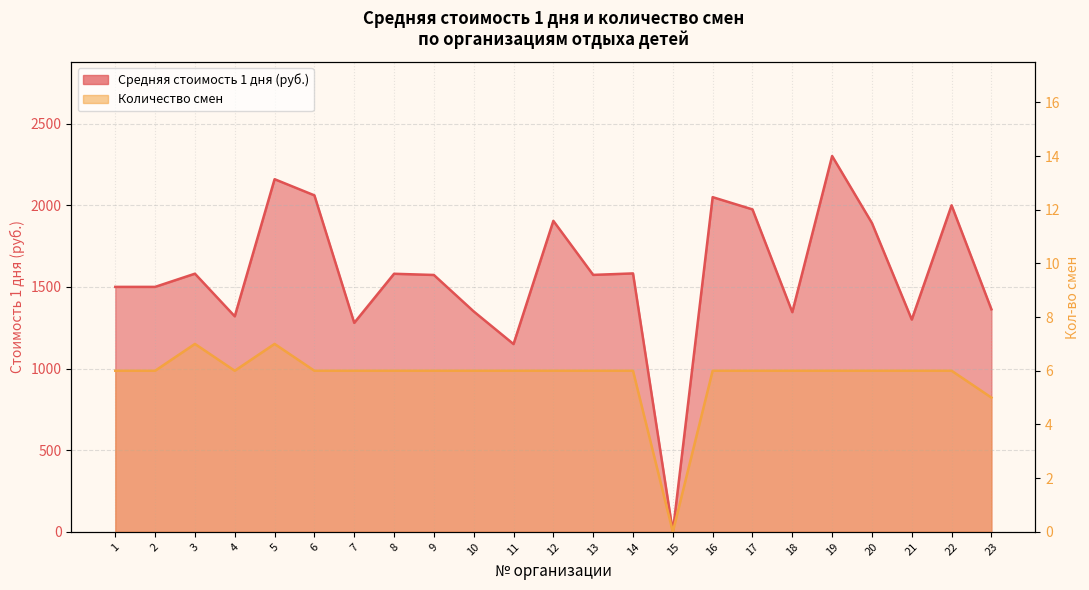

True or false: Средняя стоимость 1 дня (руб.) has a value of 1350.0 at 10.

True